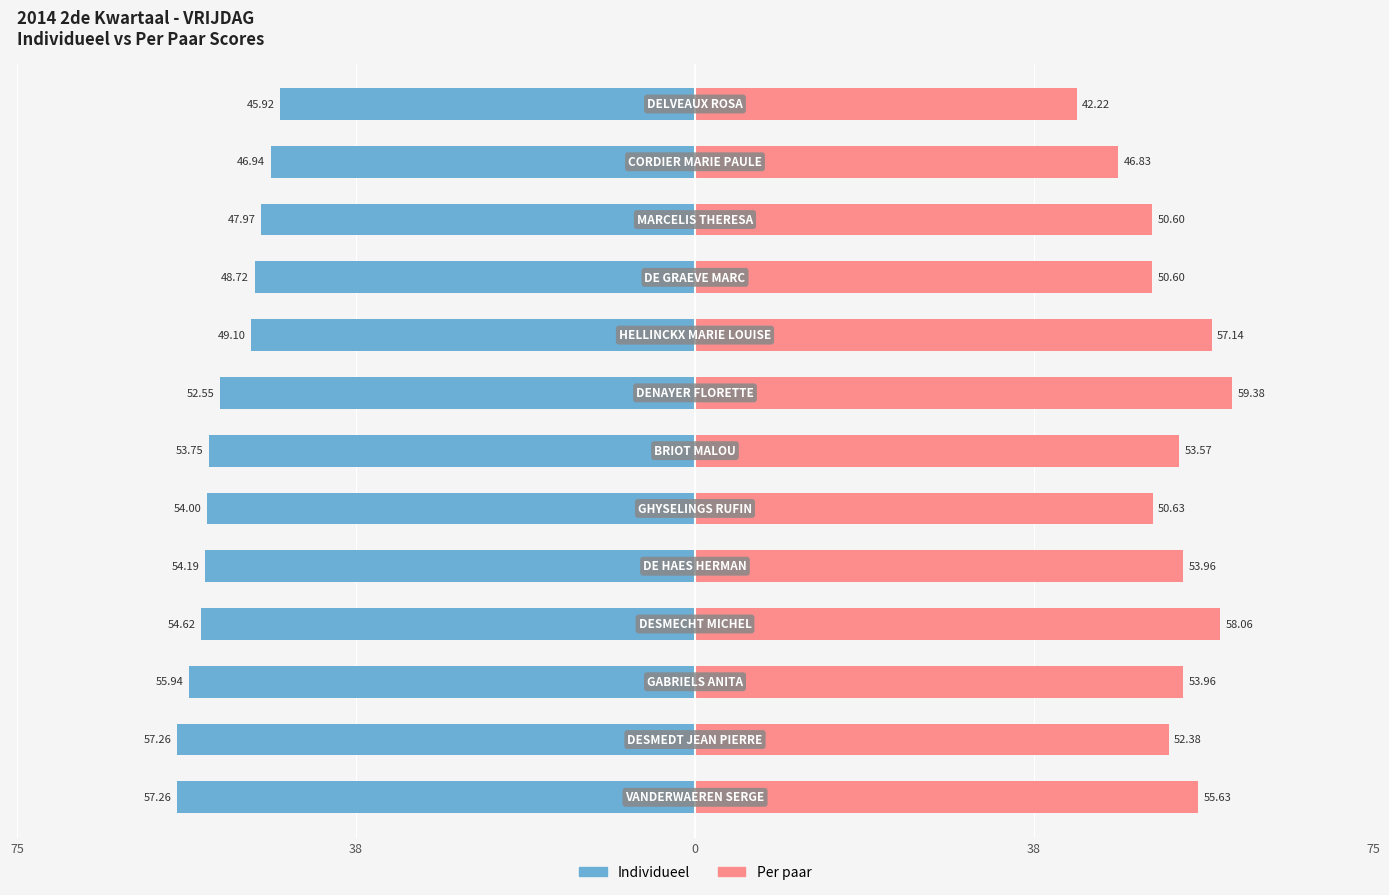

Are the bars grouped side by side (vs. stacked)?

Yes